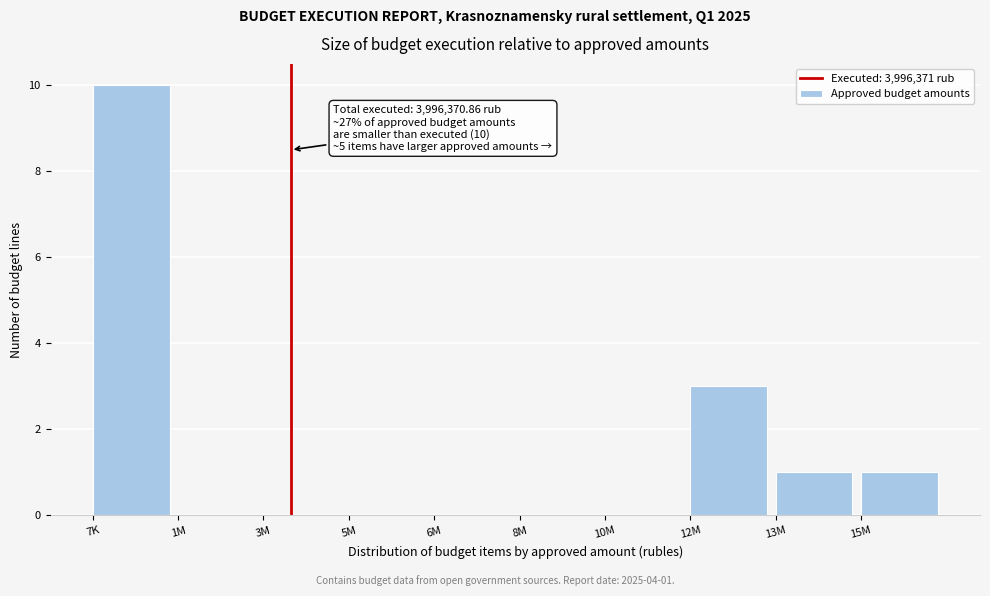

Reading right to left, extract all data points from this chart.

15M=1	13M=1	12M=3	10M=0	8M=0	6M=0	5M=0	3M=0	1M=0	7K=10